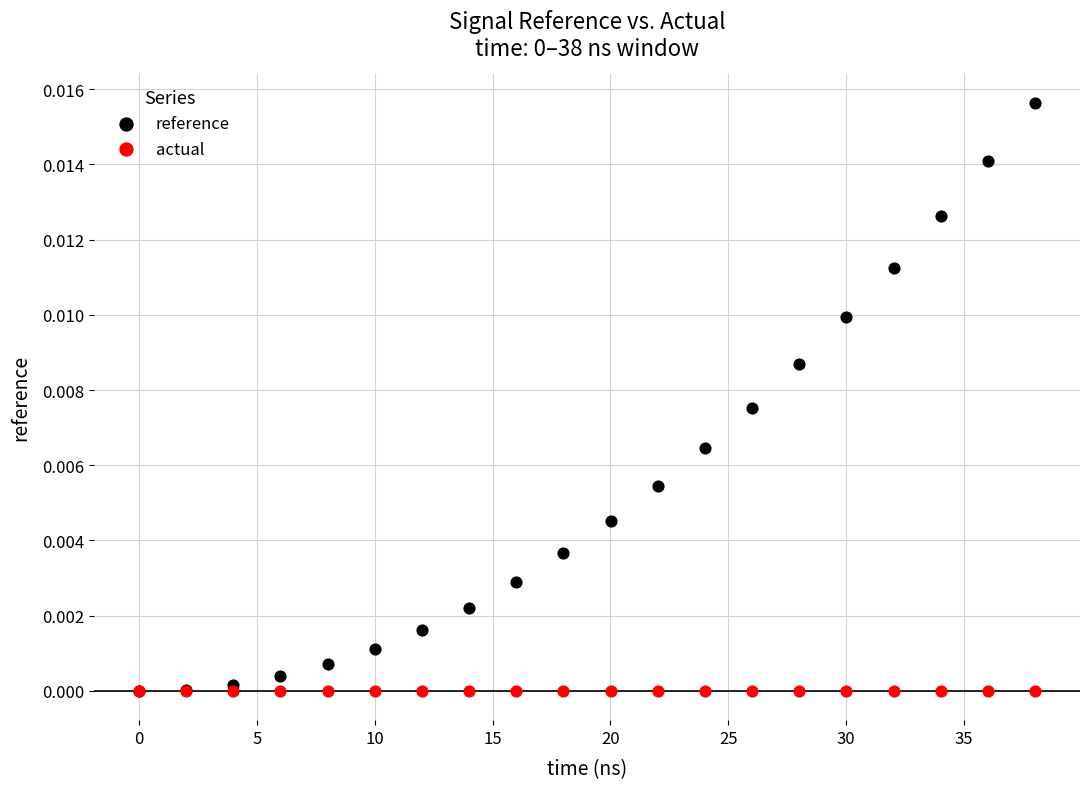

What are all the series names shown in the legend?

reference, actual